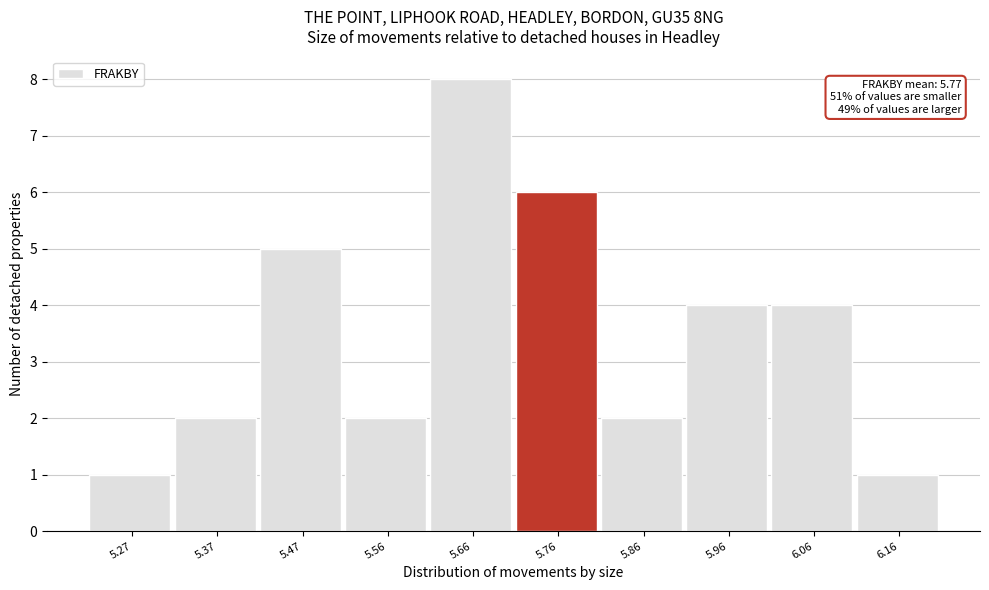

Reading left to right, extract all data points from this chart.

1	2	5	2	8	6	2	4	4	1